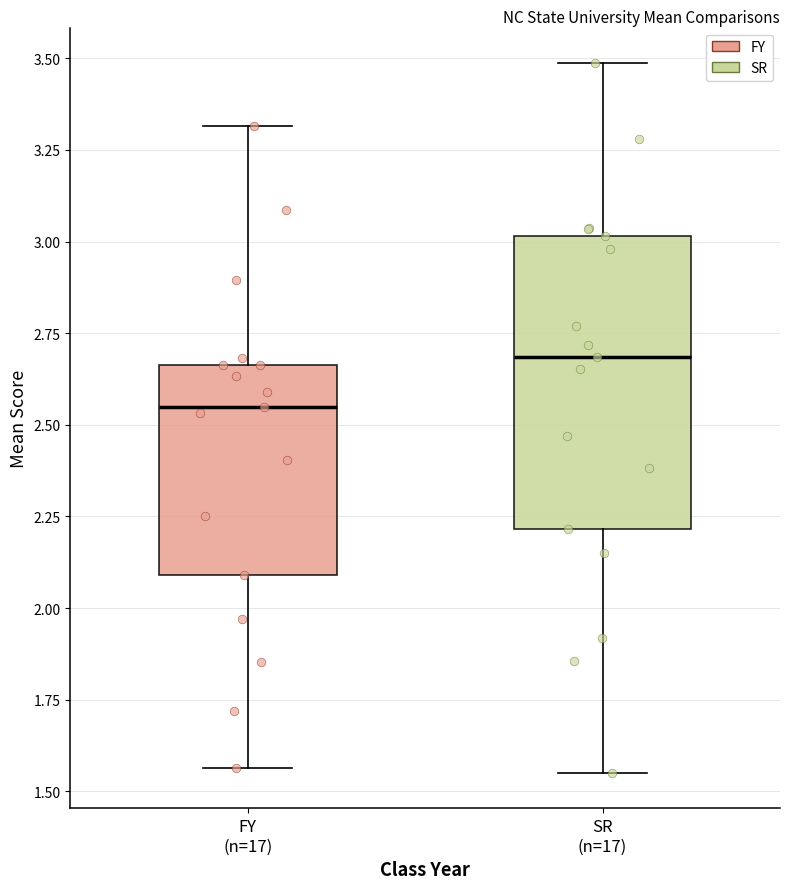

Which box has the highest median line?

SR (n=17)